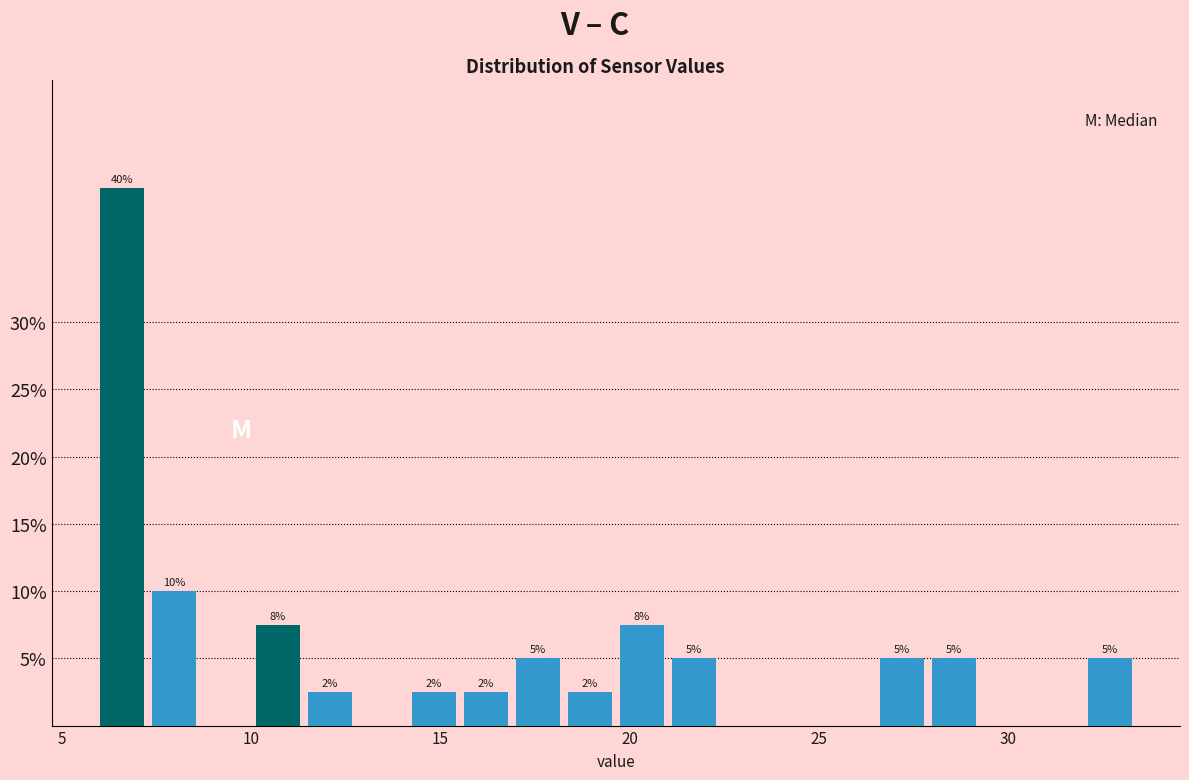

Read against the x-axis, roughly where is the centre of the tallest bar?

6.5